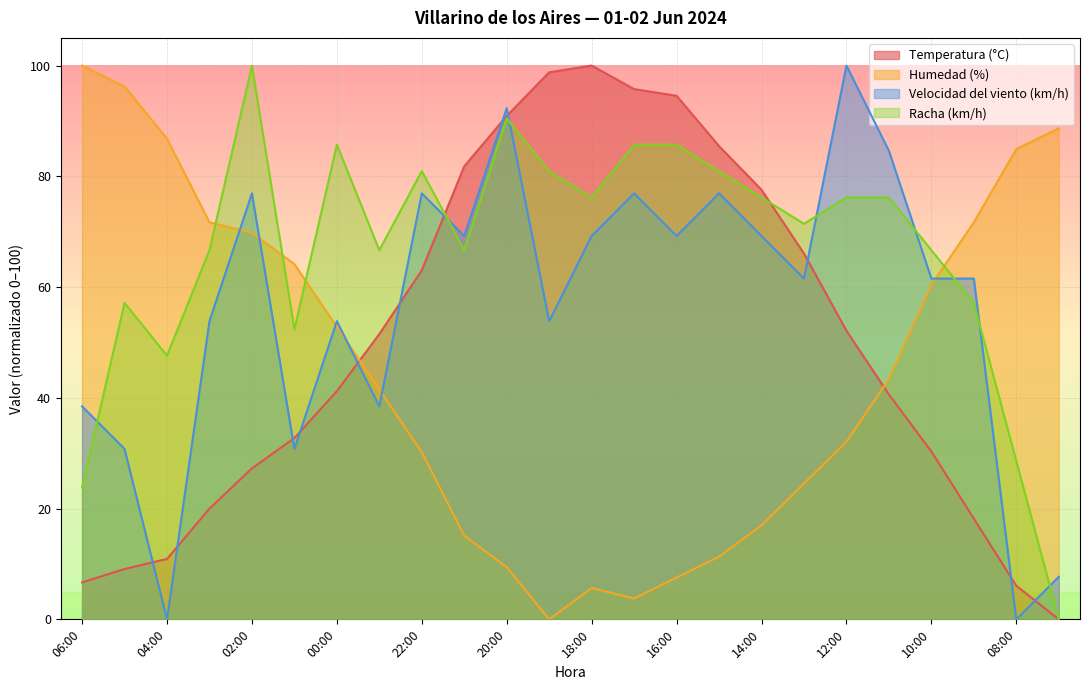

What is the sum of the Racha (km/h) values at 12:00 and 04:00?

123.8